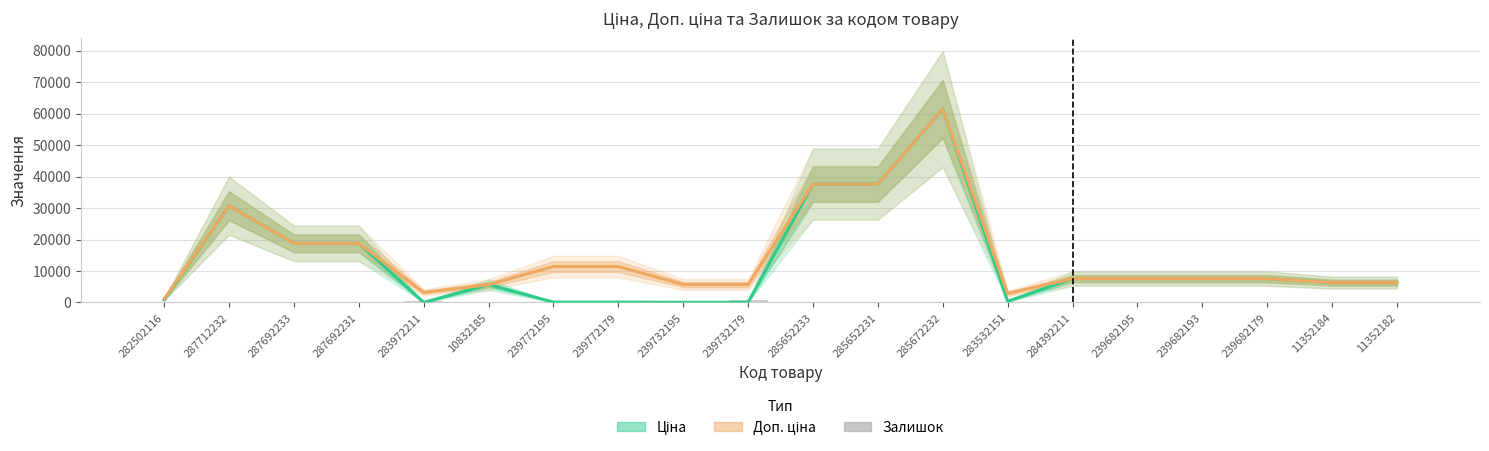

How many bars are there in each group?

3